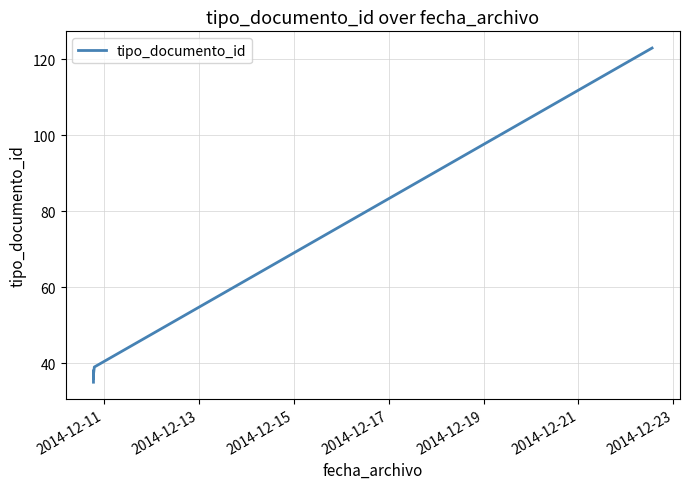

Does the chart have visible grid lines?

Yes